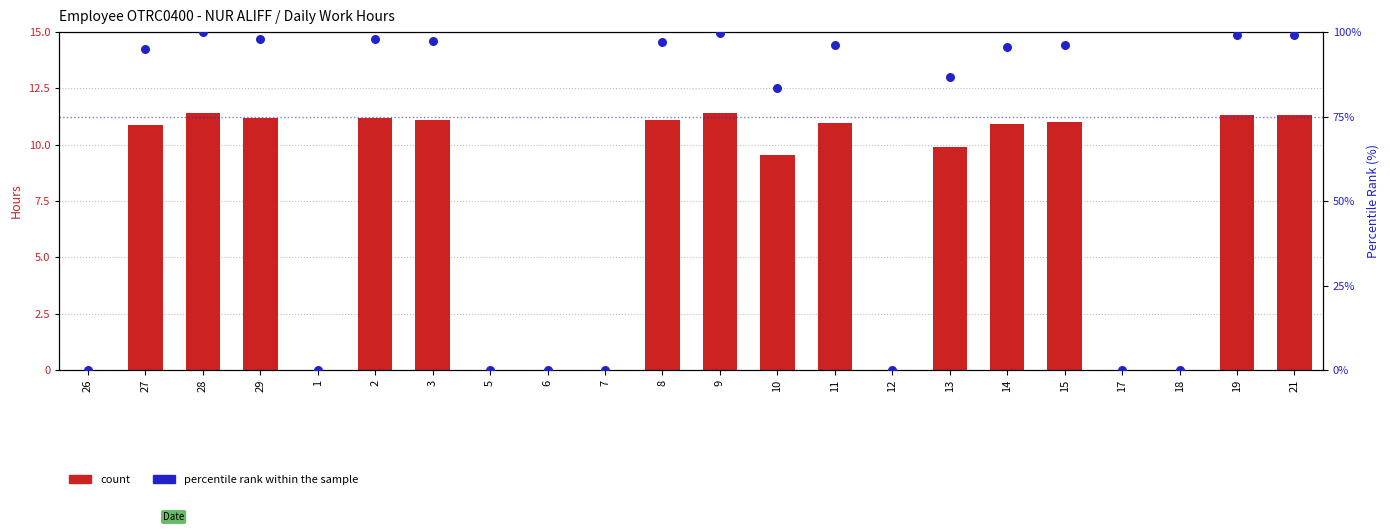

Which series reaches the maximum Y coordinate?

percentile rank within the sample